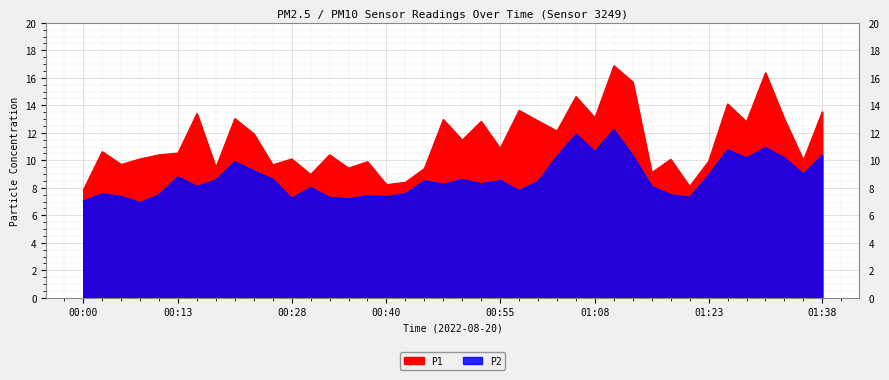

True or false: P2 and P1 intersect in this chart.

False